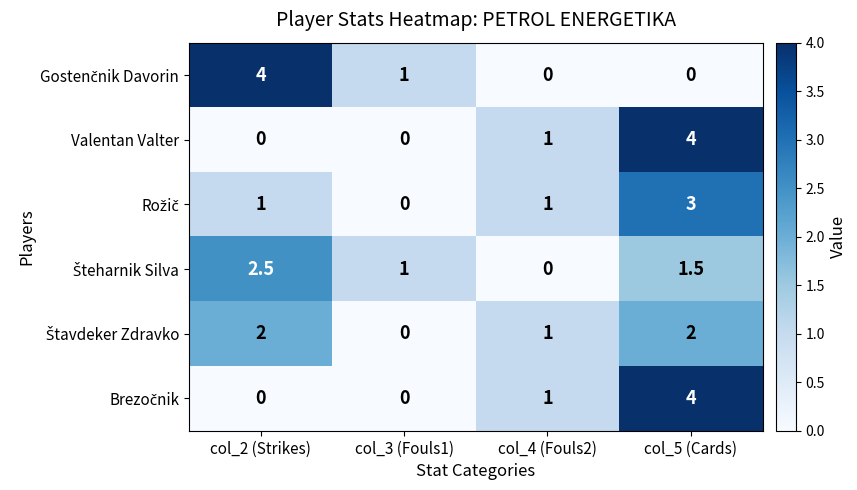

True or false: Valentan Valter has a value of 0.0 at col_2 (Strikes).

True